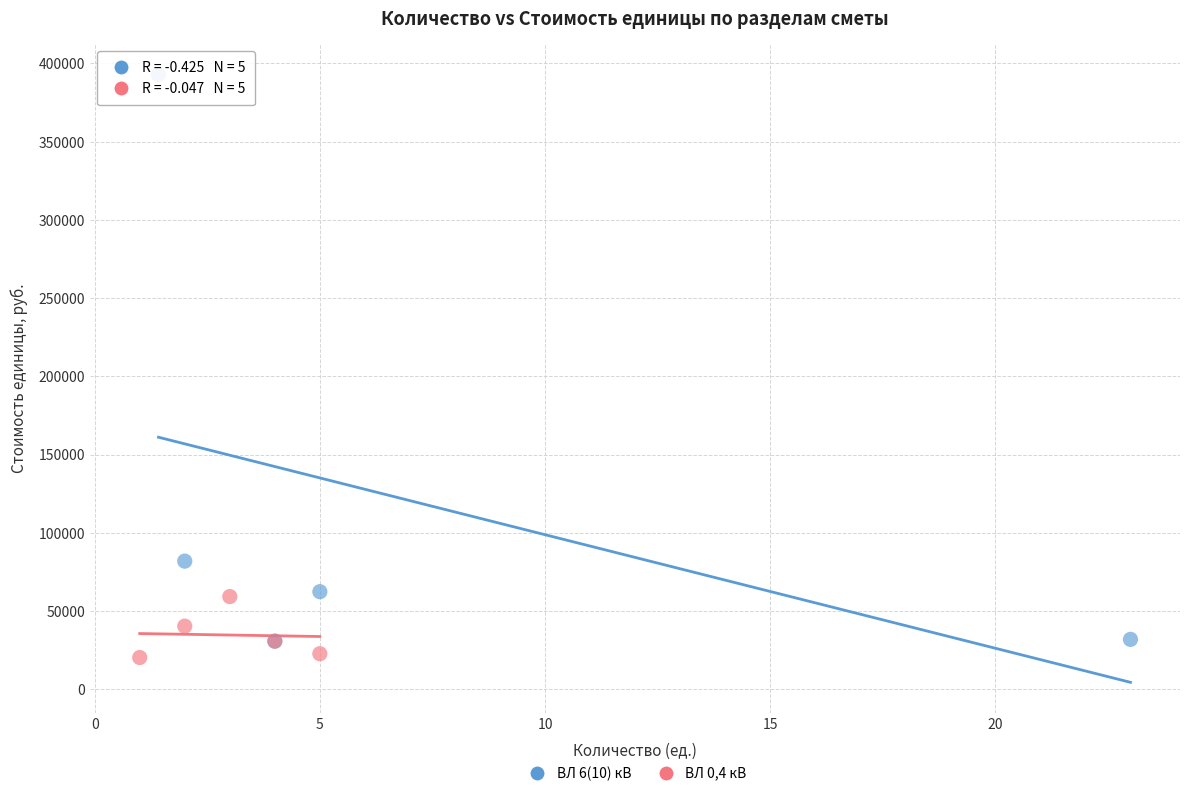

Which series has the largest Y range (max minus min)?

ВЛ 6(10) кВ